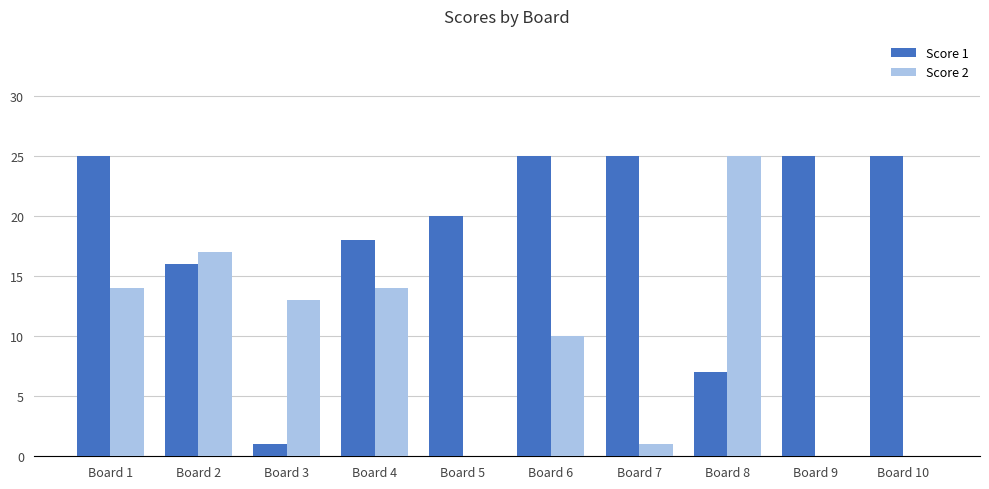

Reading left to right, list all the values displayed in this chart.

Score 1: 25	16	1	18	20	25	25	7	25	25
Score 2: 14	17	13	14	0	10	1	25	0	0